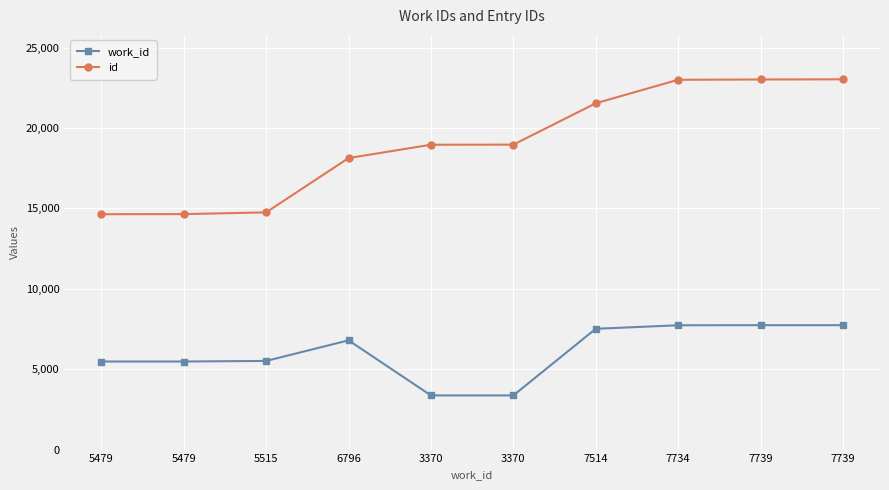

Between 5515 and 3370, which series saw the biggest shift?

id